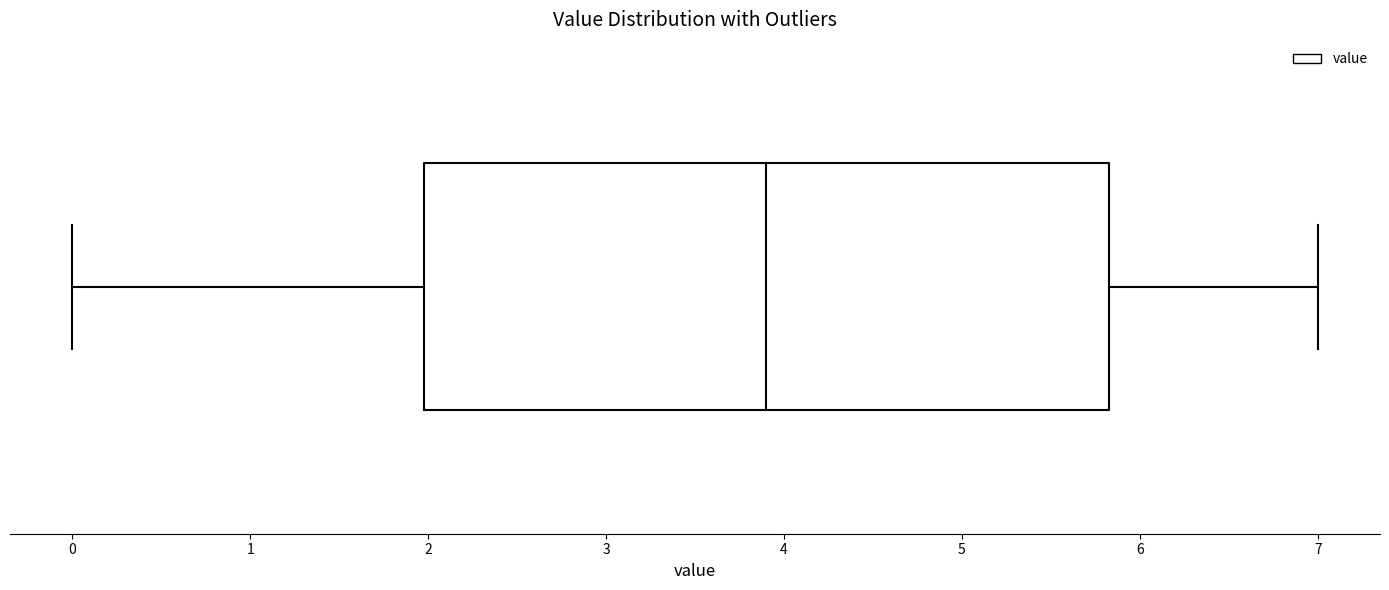

Read this box plot against the x-axis: the position of the median line, the range covered by the box, and the ends of both whiskers. The values are not printed on the chart, so give them approximately, as read against the axis.

median 3.9, box 2.0 to 5.8, whiskers 0.0 to 7.0